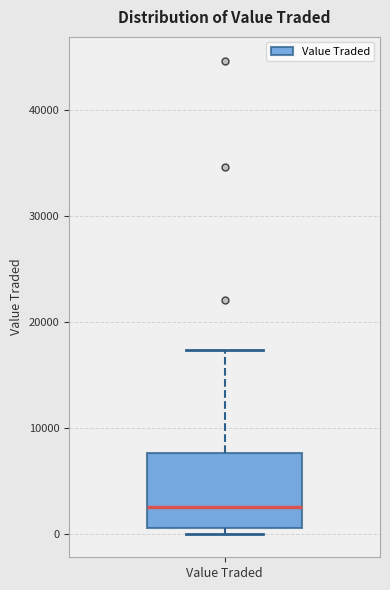

Read this box plot against the y-axis: the position of the median line, the range covered by the box, and the ends of both whiskers. The values are not printed on the chart, so give them approximately, as read against the axis.

median 3000, box 1000 to 8000, whiskers 0 to 17000